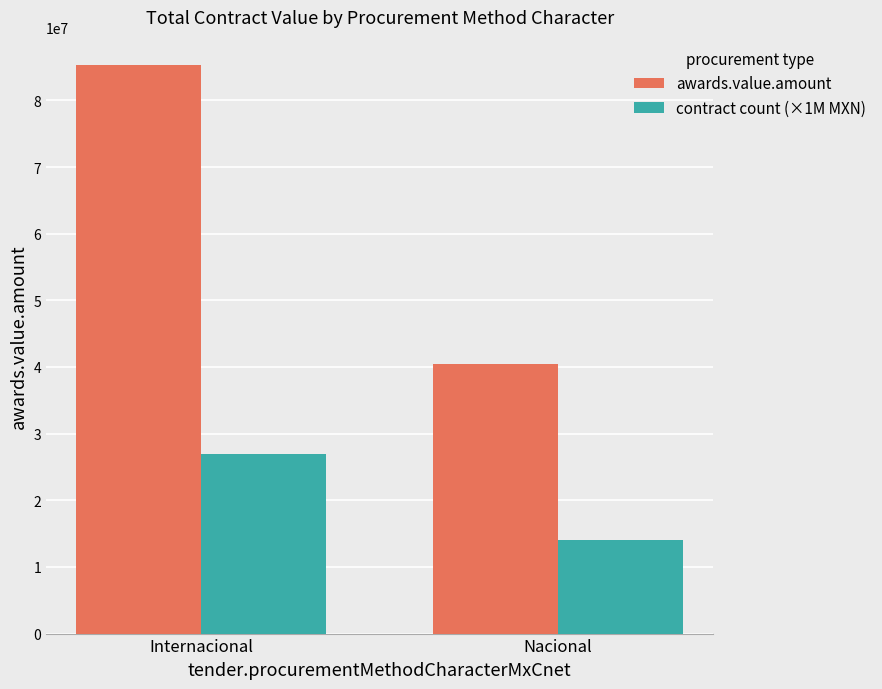

Which series changed the most between Internacional and Nacional?

awards.value.amount